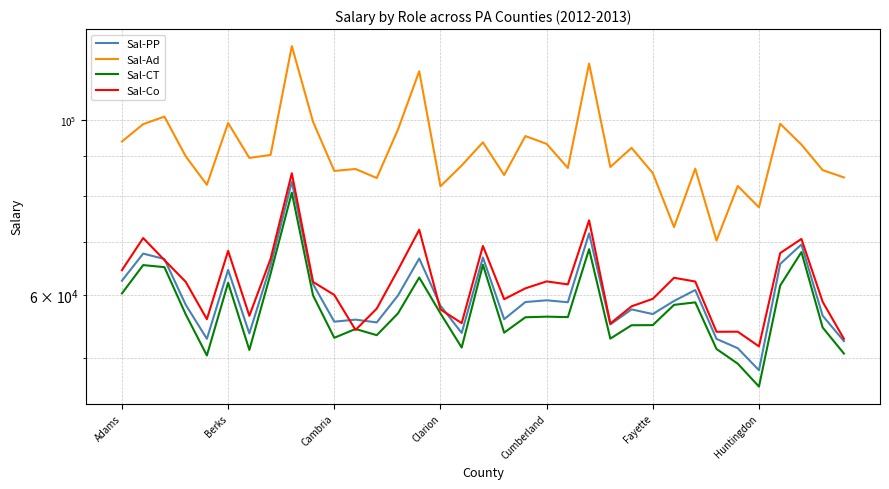

What is the difference between the highest and lowest values at Huntingdon?

38311.5